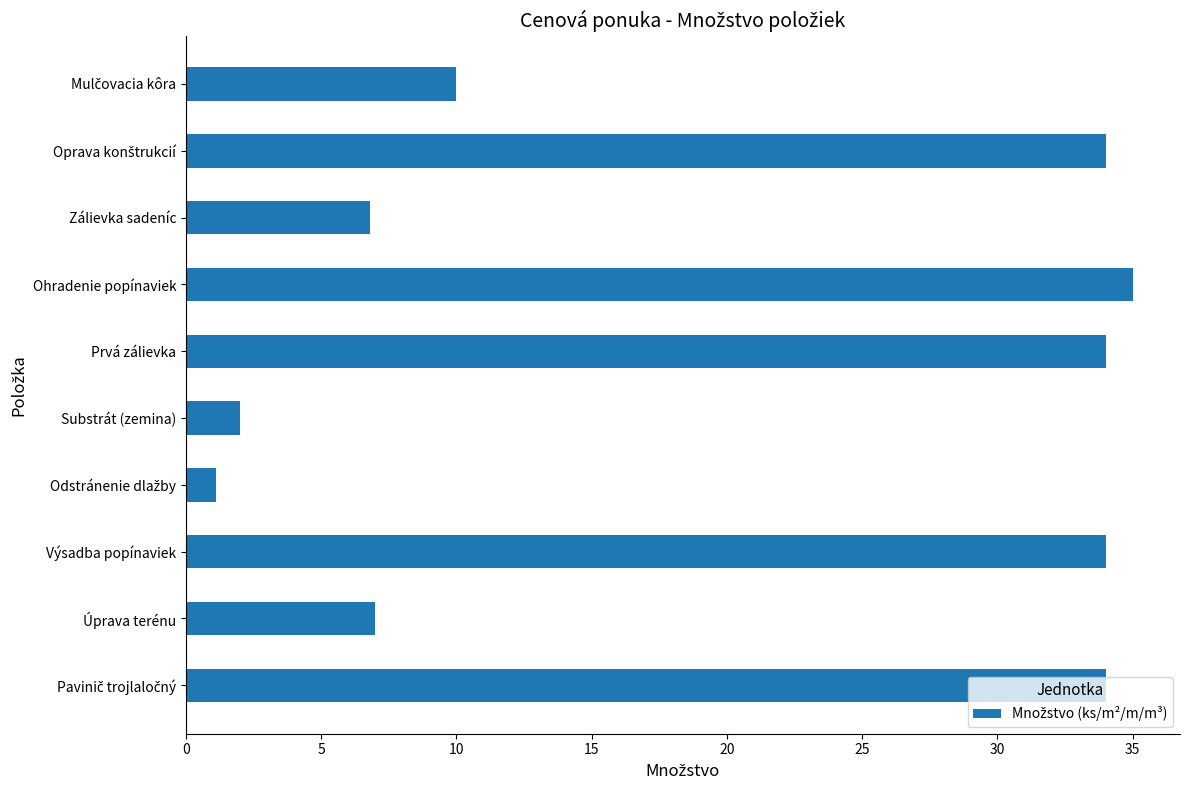

What is the smallest value displayed?

1.1